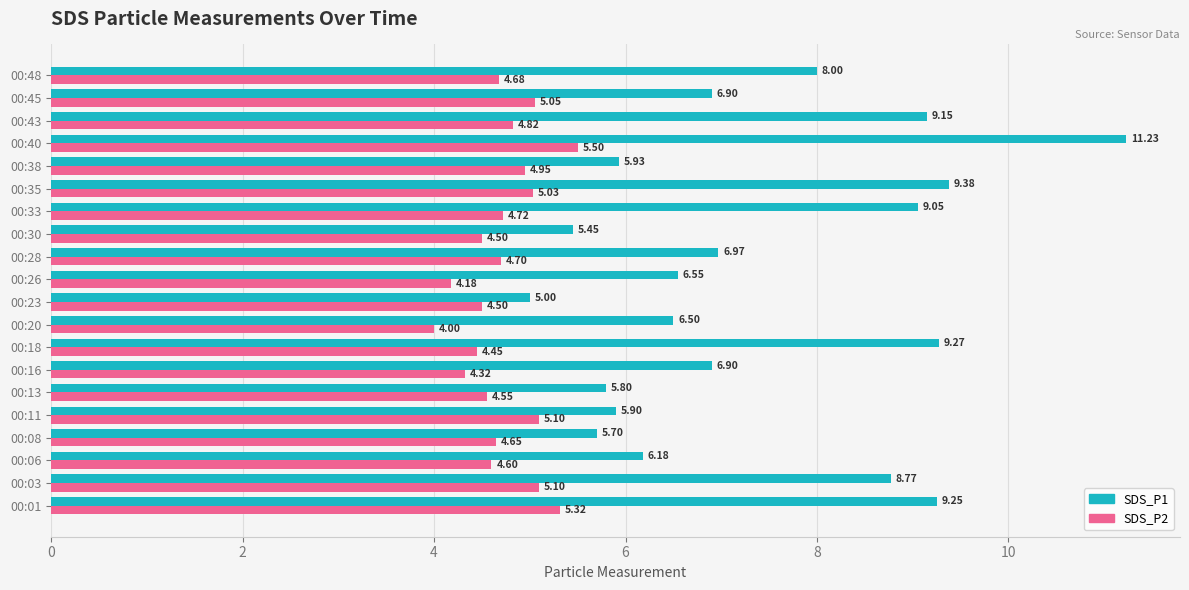

Rank the series by their maximum value, from lowest to highest.

SDS_P2, SDS_P1